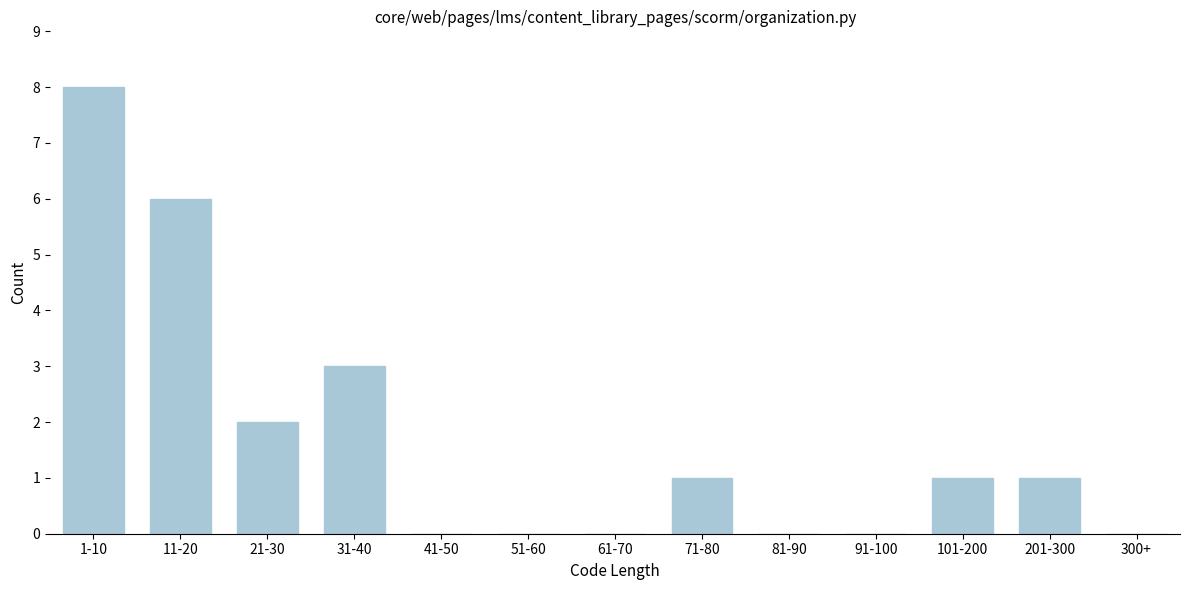

Reading right to left, list all the values displayed in this chart.

300+=0	201-300=1	101-200=1	91-100=0	81-90=0	71-80=1	61-70=0	51-60=0	41-50=0	31-40=3	21-30=2	11-20=6	1-10=8